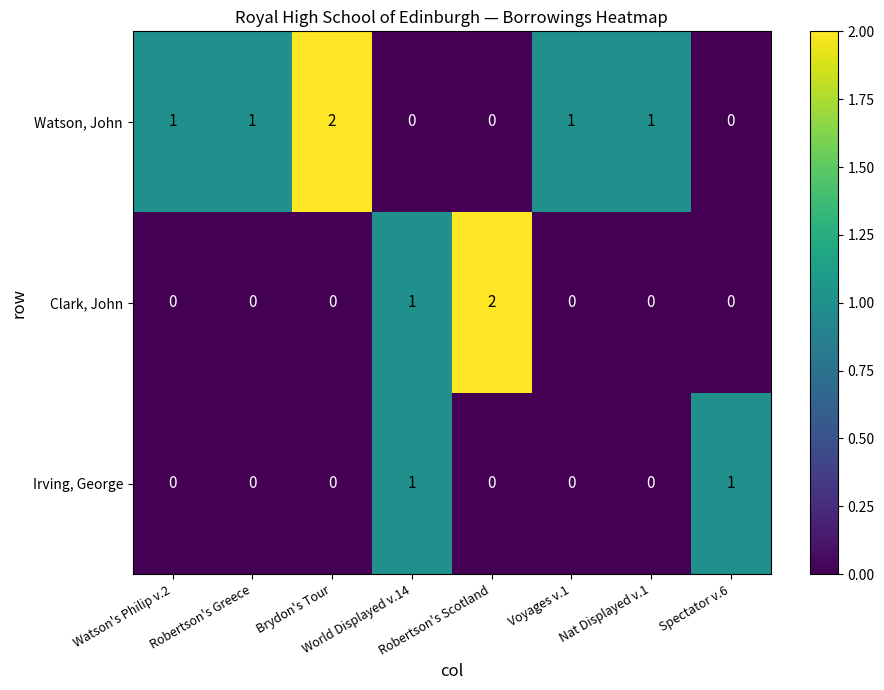

What is the sum of all Watson, John values?

6